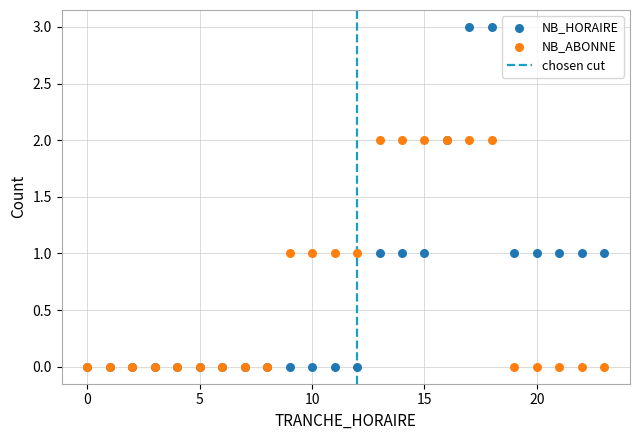

Which series contains the highest Y value?

NB_HORAIRE